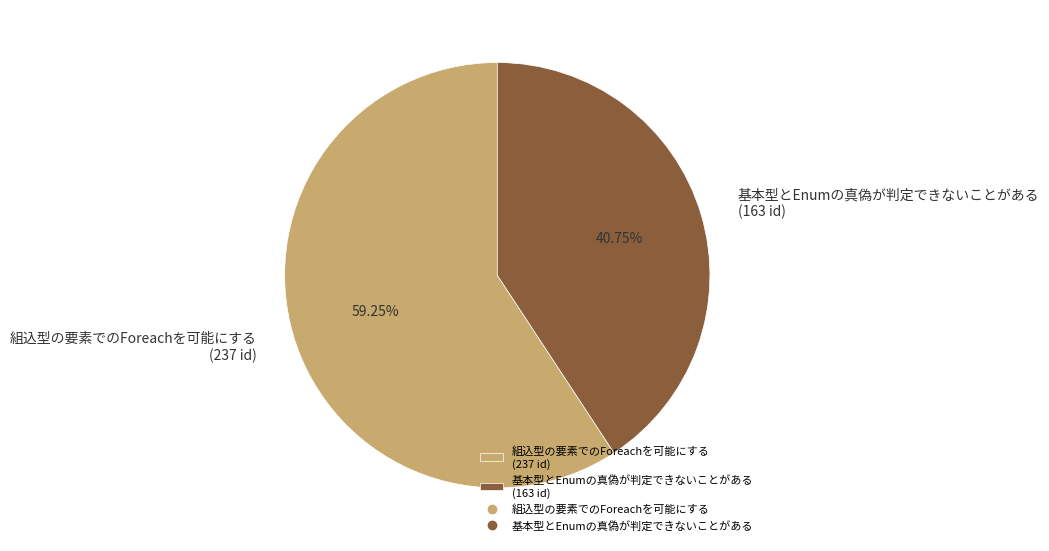

Which category has the smallest portion of the pie?

基本型とEnumの真偽が判定できないことがある